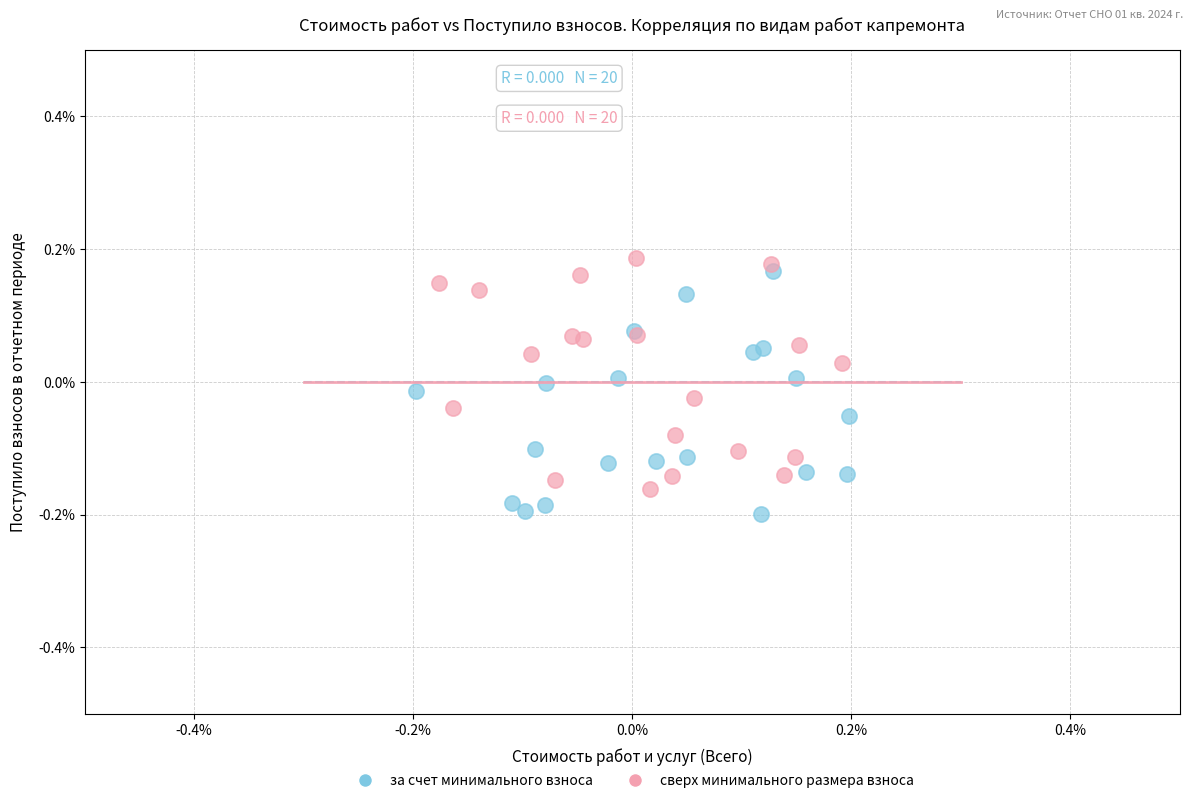

Which series has the widest spread of Y values?

за счет минимального взноса